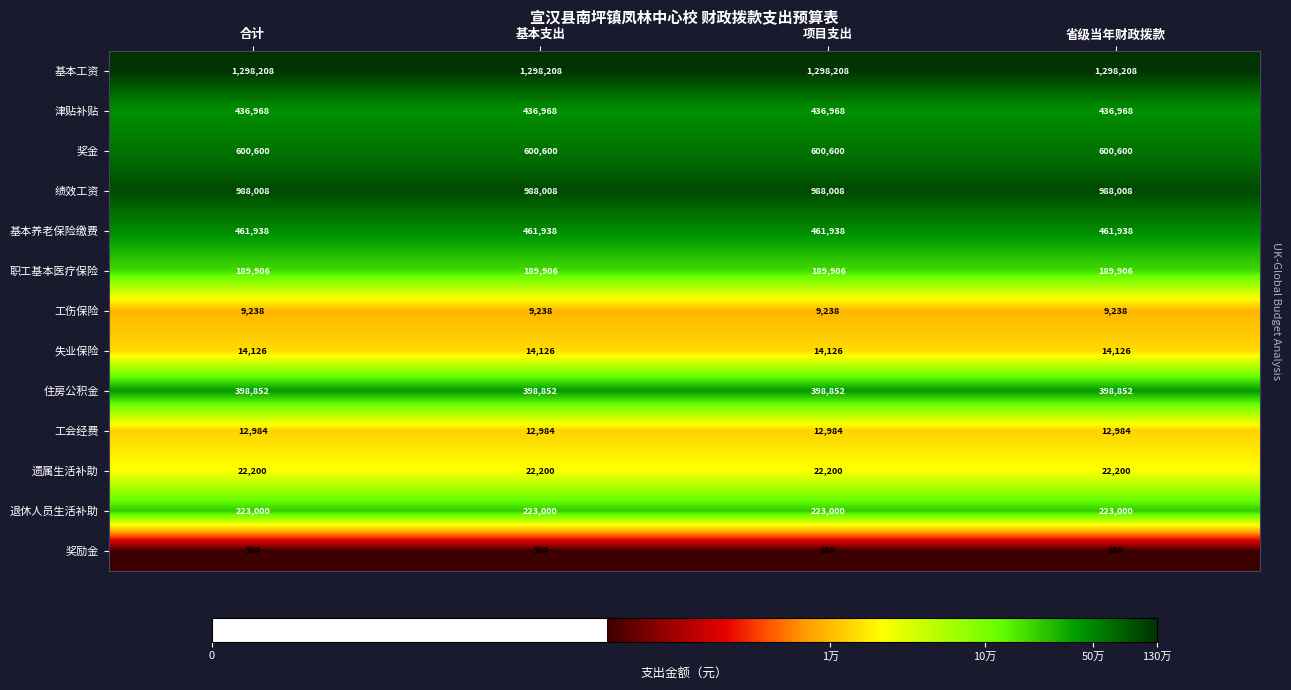

What is the average value of the 工伤保险 series?

9238